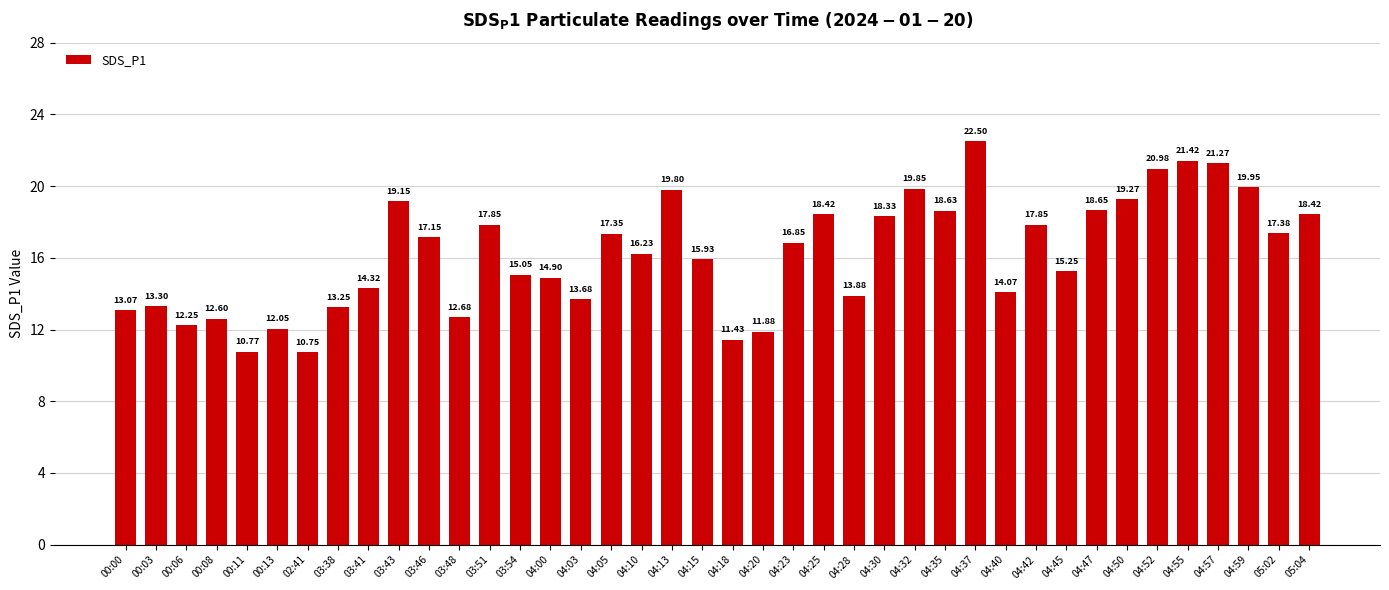

What is the difference between the second highest and minimum values?

10.7